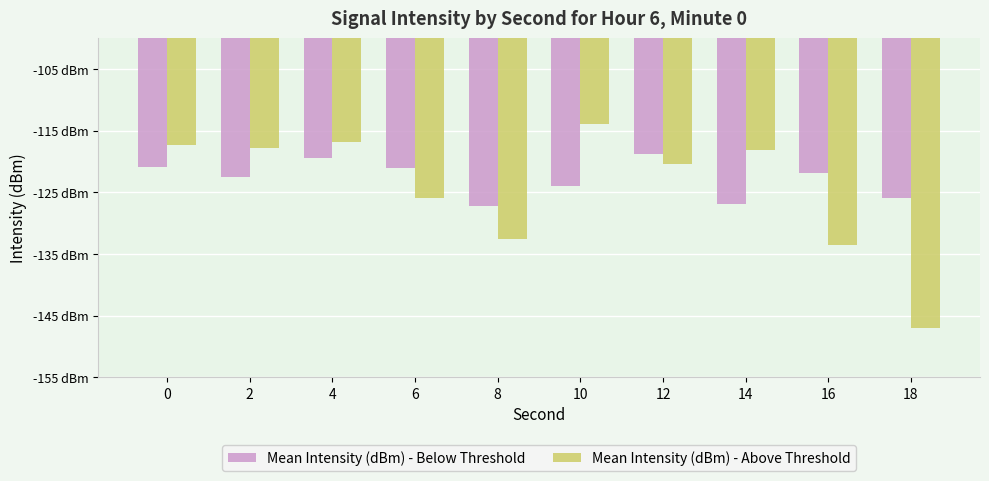

At which category is the sum across all series the highest?

4